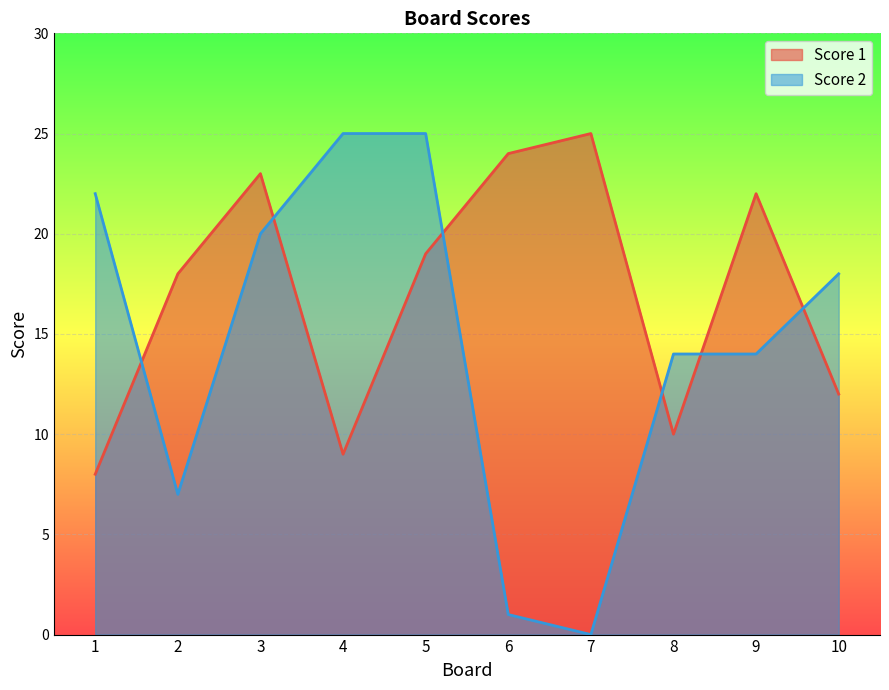

What is the value of the Score 1 point at the 5th from the left?

19